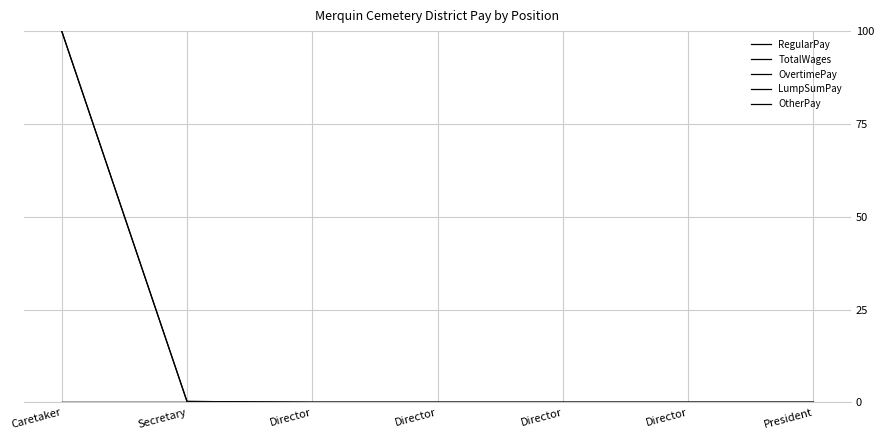

Reading left to right, transcribe all the data shown in this chart.

RegularPay: 100.0	0.2	0.0	0.0	0.0	0.0	0.0
TotalWages: 100.0	0.2	0.0	0.0	0.0	0.0	0.0
OvertimePay: 0.0	0.0	0.0	0.0	0.0	0.0	0.0
LumpSumPay: 0.0	0.0	0.0	0.0	0.0	0.0	0.0
OtherPay: 0.0	0.0	0.0	0.0	0.0	0.0	0.0